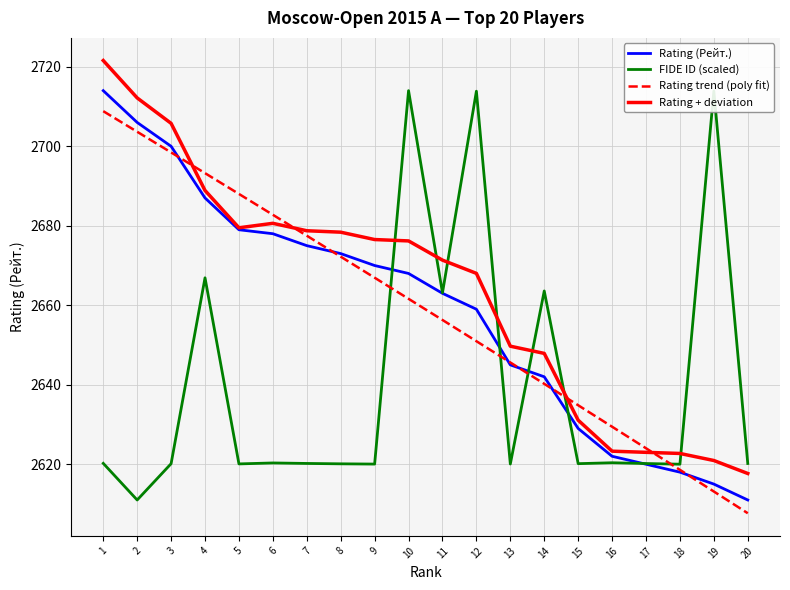

What is the spread (max minus min) of values at 15?

14.7